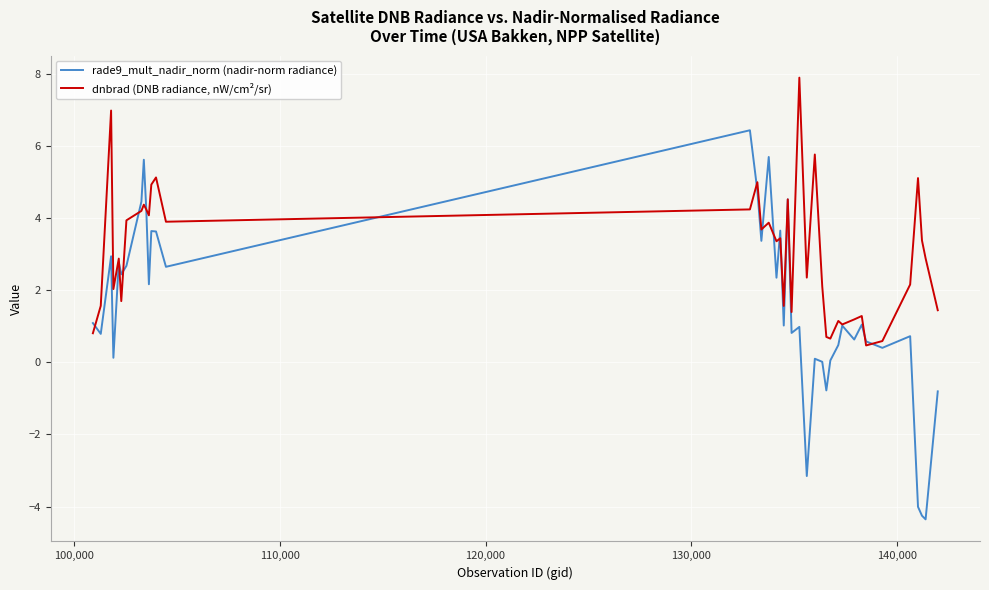

Does the chart display data point markers on the line(s)?

No